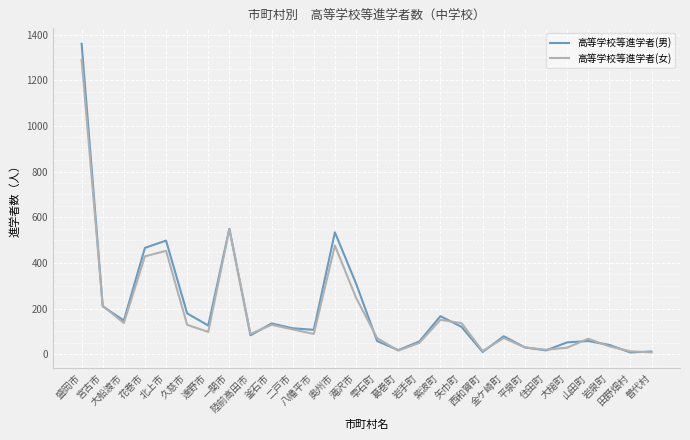

List the series in order of their peak value, lowest first.

高等学校等進学者(女), 高等学校等進学者(男)